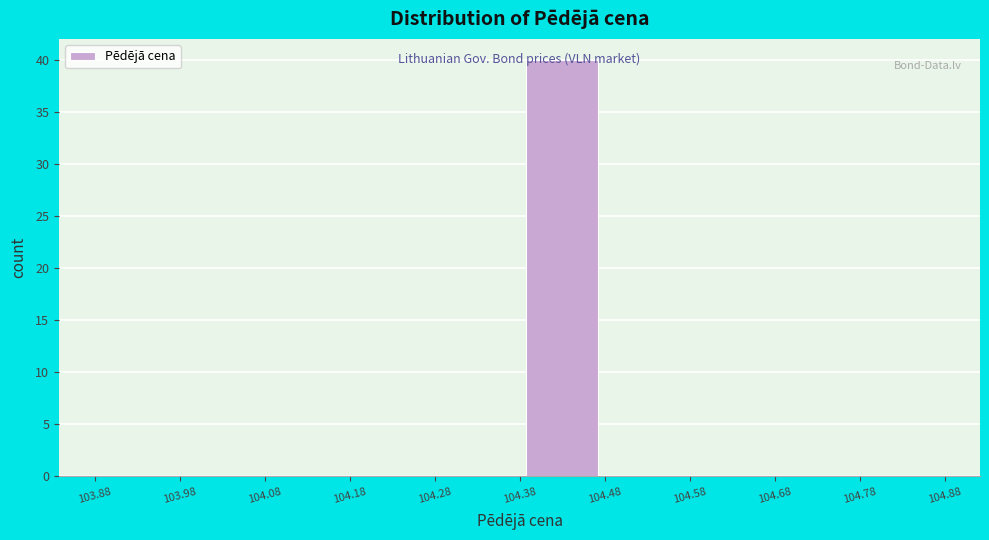

Reading left to right, list every bar in this chart as the range it spans on the x-axis followed by its height. The values are not printed on the chart, so give them approximately, as read against the axis.

103.88 to 103.98: 0
103.98 to 104.08: 0
104.08 to 104.18: 0
104.18 to 104.28: 0
104.28 to 104.38: 0
104.38 to 104.48: 40
104.48 to 104.58: 0
104.58 to 104.68: 0
104.68 to 104.78: 0
104.78 to 104.88: 0